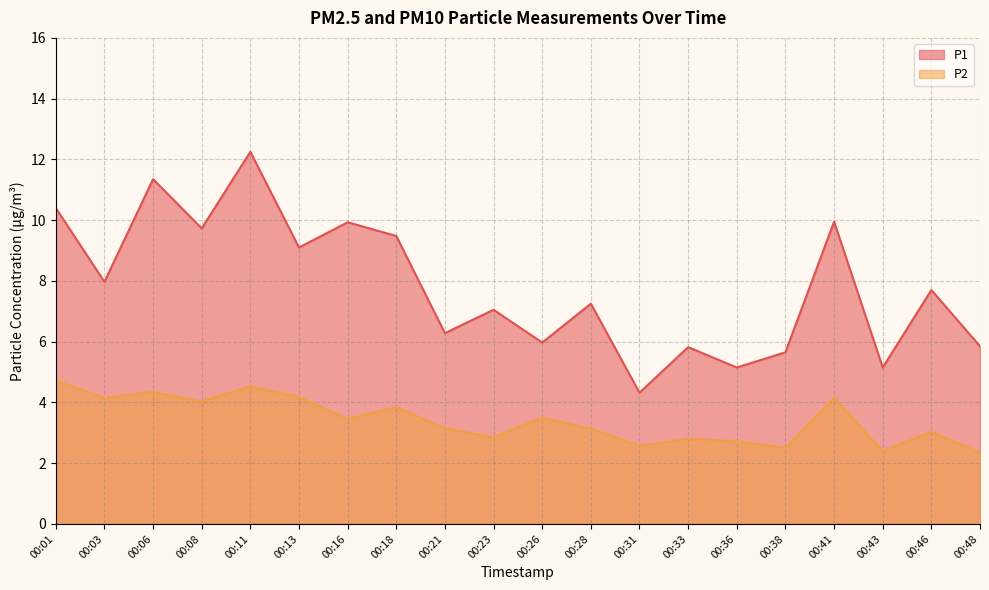

How many lines are shown in the chart?

2